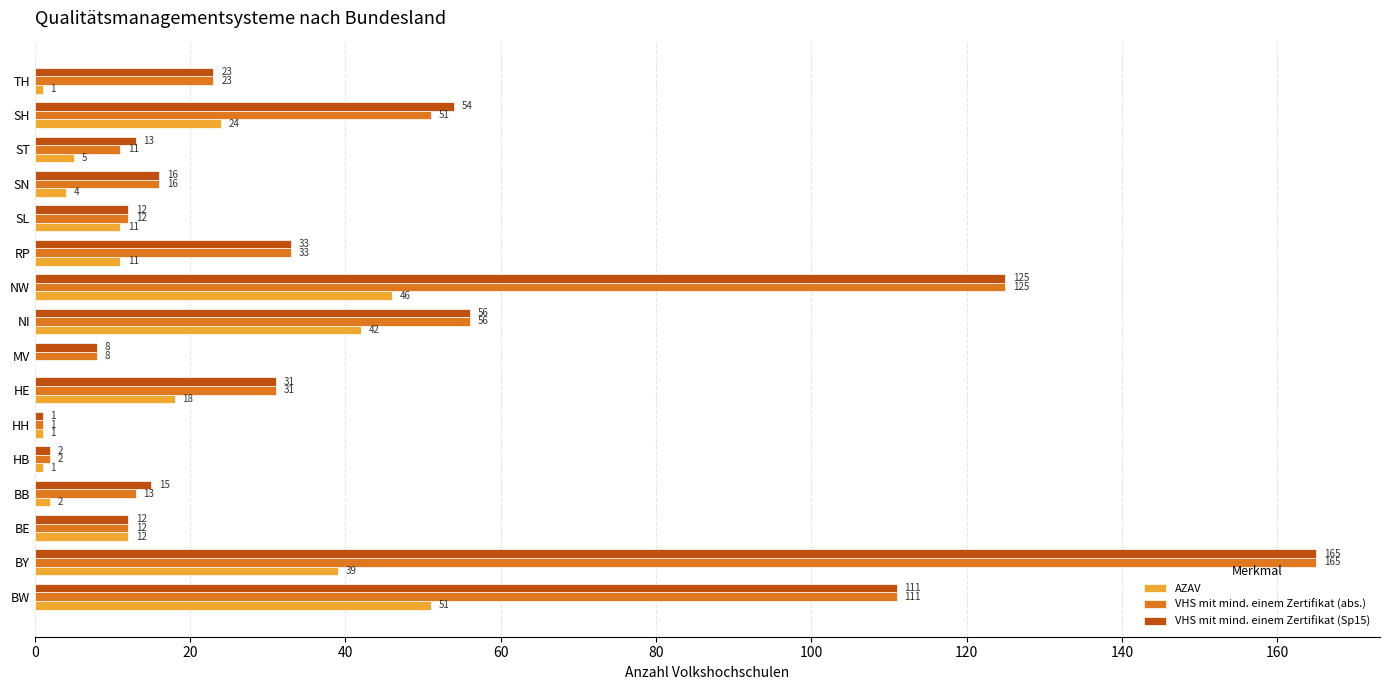

At which category is the sum across all series the highest?

BY